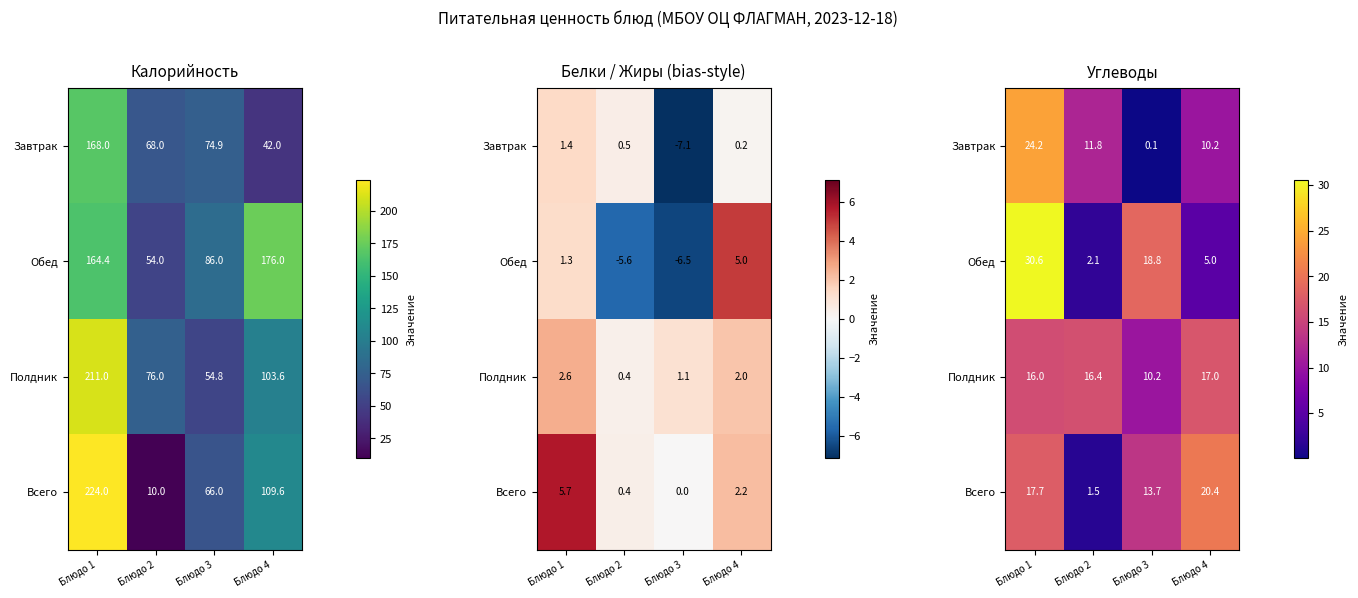

Rank the categories by Всего value from highest to lowest.

Блюдо 4, Блюдо 1, Блюдо 3, Блюдо 2